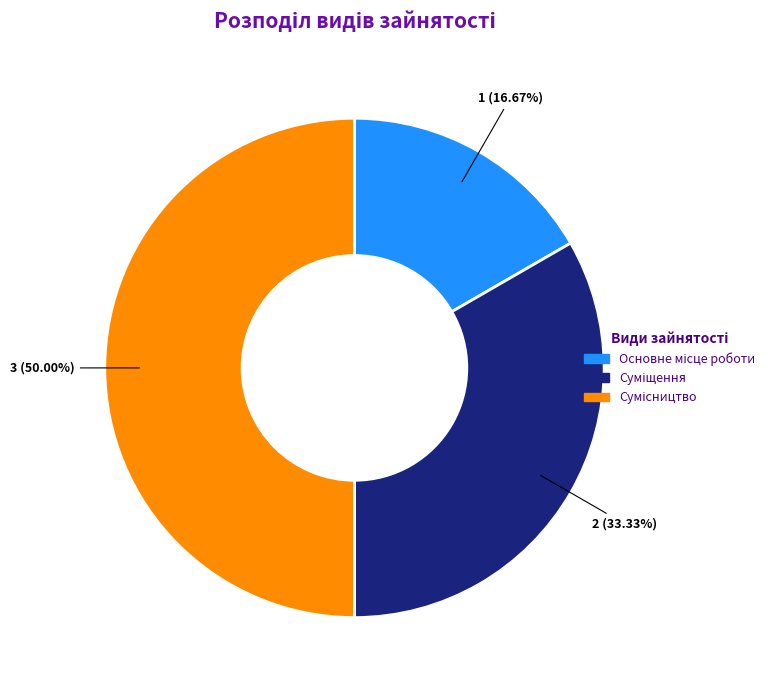

Combined, what portion of the pie is Основне місце роботи and Суміщення?

50.0%